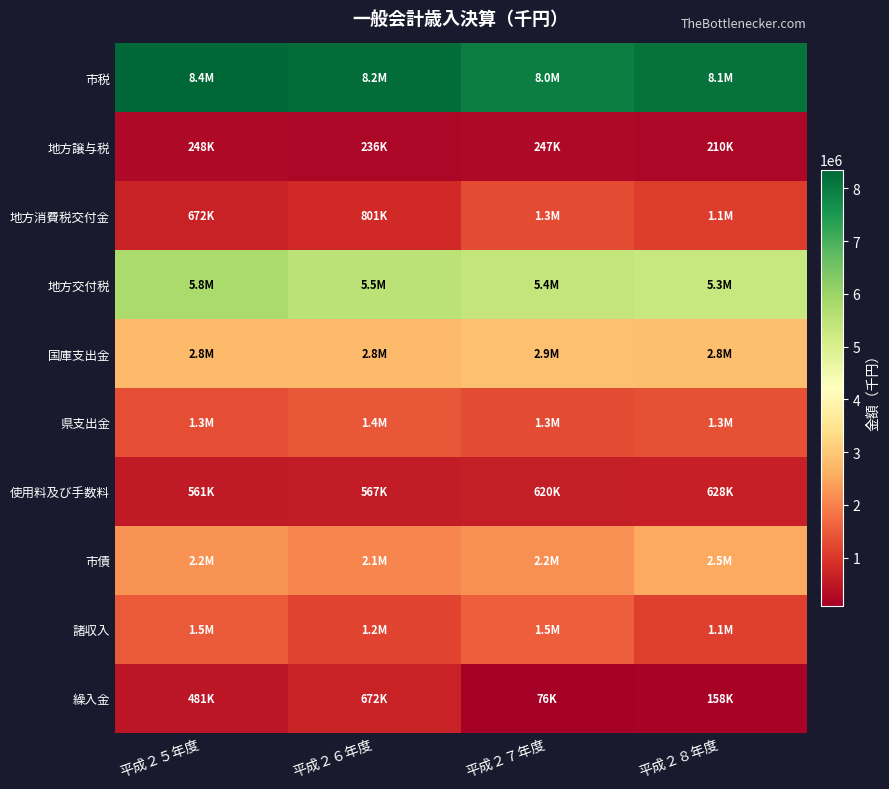

Between 平成２７年度 and 平成２５年度, which is larger?

平成２５年度